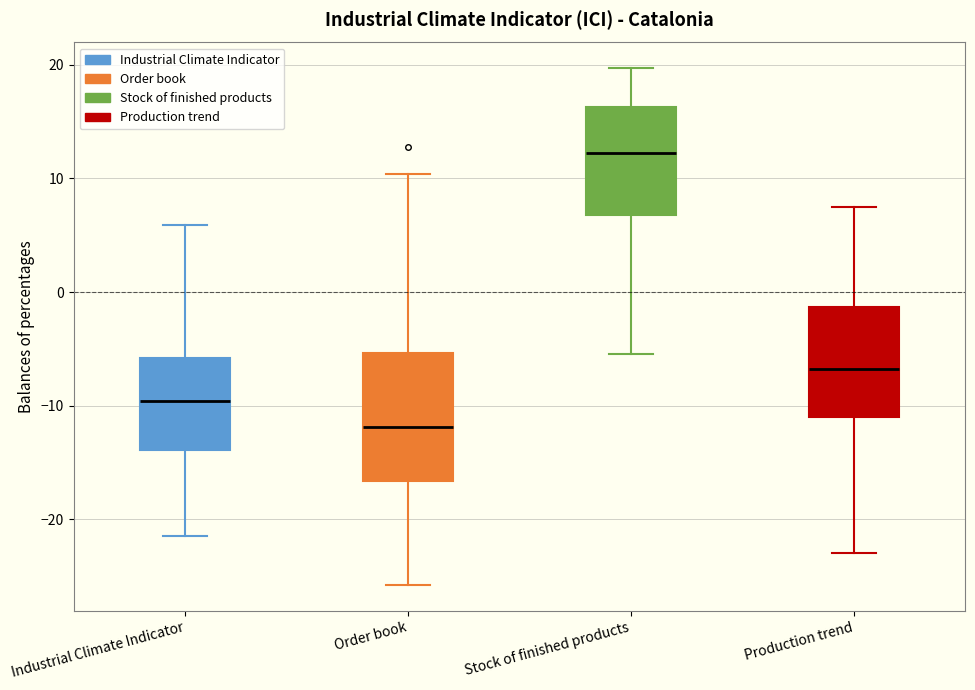

Reading left to right, read every box against the y-axis: the position of its median line, the range the box covers, and the ends of its whiskers. The values are not printed on the chart, so give them approximately, as read against the axis.

Industrial Climate Indicator: median -10, box -14 to -6, whiskers -21 to 6
Order book: median -12, box -17 to -5, whiskers -26 to 10
Stock of finished products: median 12, box 7 to 16, whiskers -5 to 20
Production trend: median -7, box -11 to -1, whiskers -23 to 8